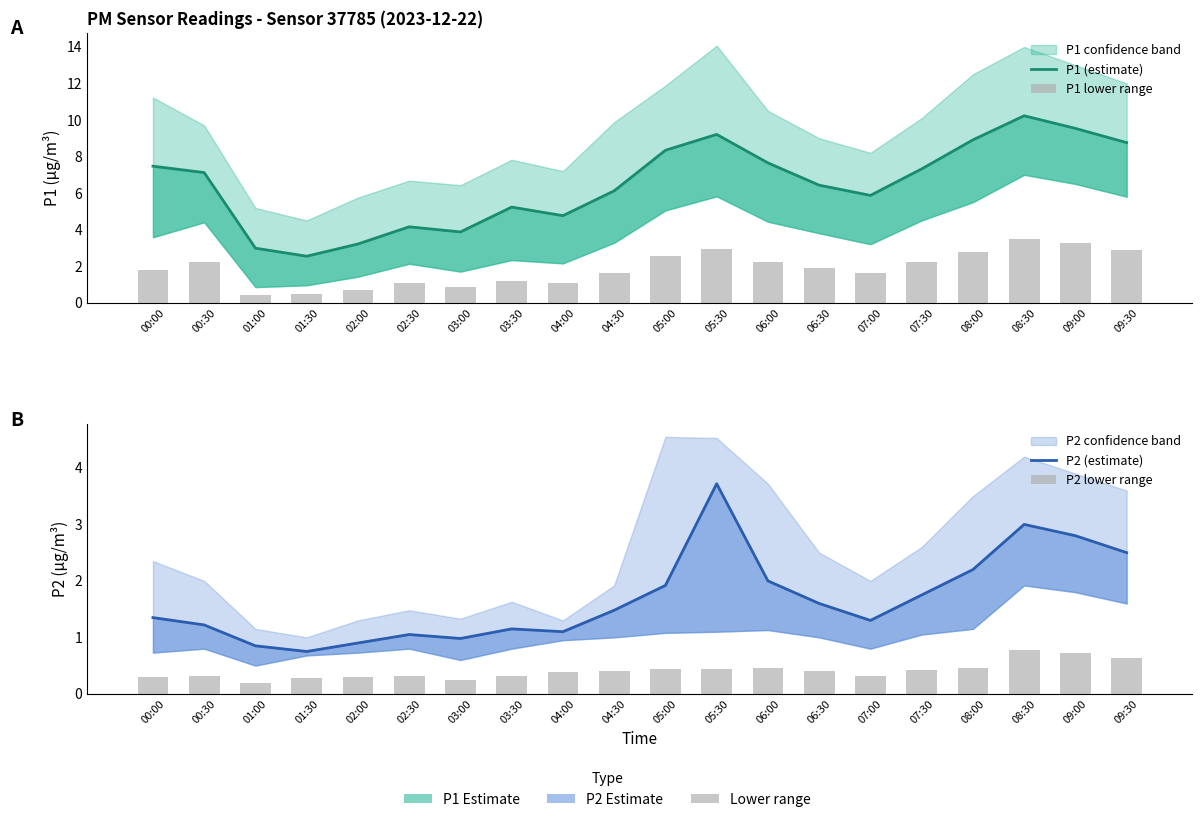

At which category is the sum across all series the highest?

08:30